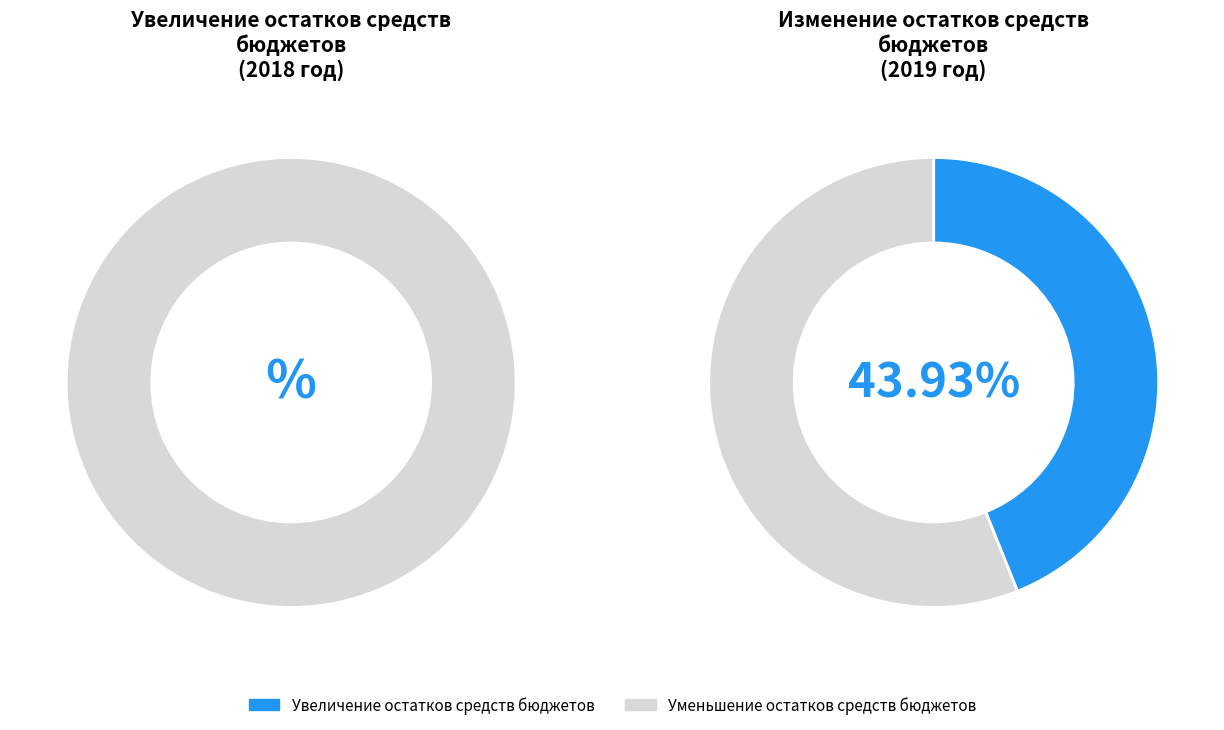

Which slice is the smallest?

Увеличение остатков средств бюджетов